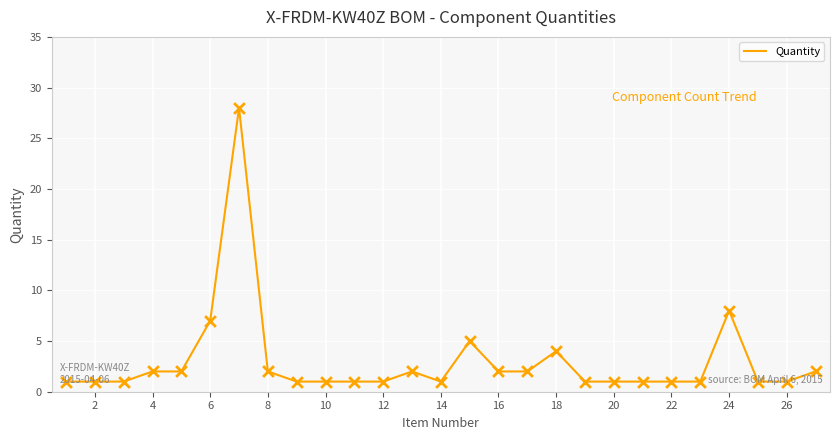

What is the greatest value displayed?

28